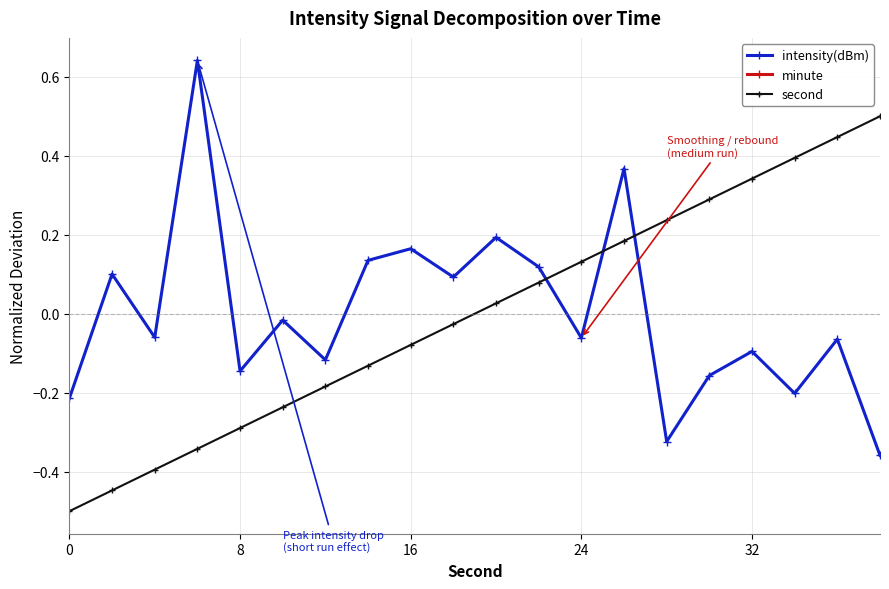

What are all the series names shown in the legend?

intensity(dBm), minute, second